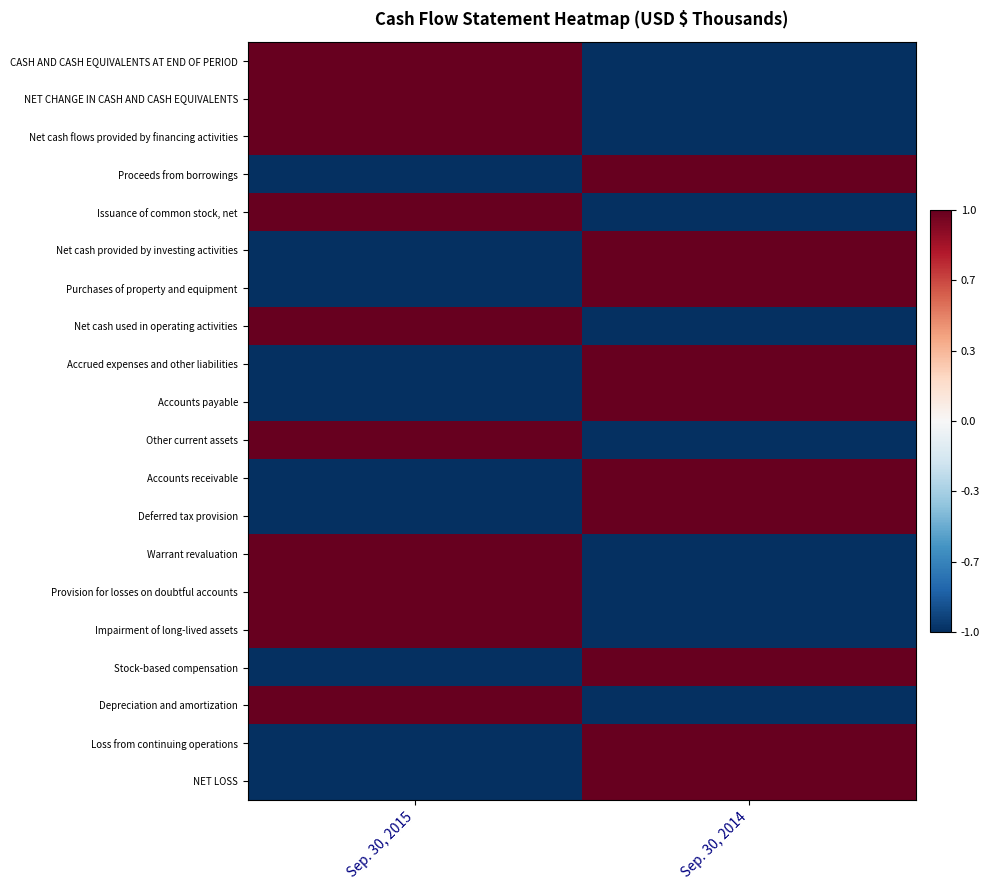

What is the maximum value shown in the chart?

1